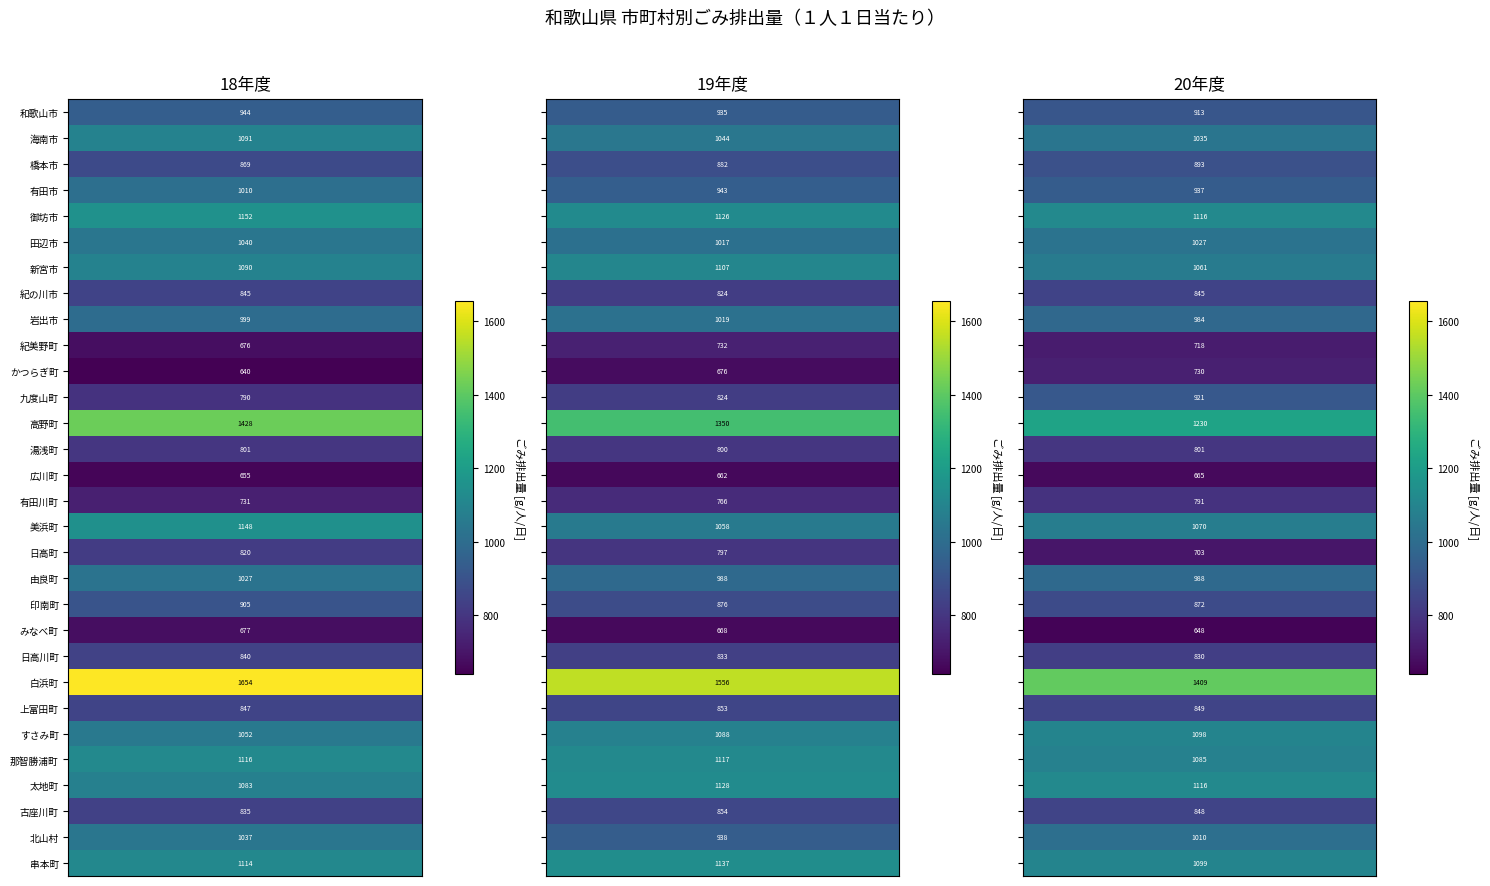

The 有田市 series shows 1546.0 at 橋本市. True or false?

False